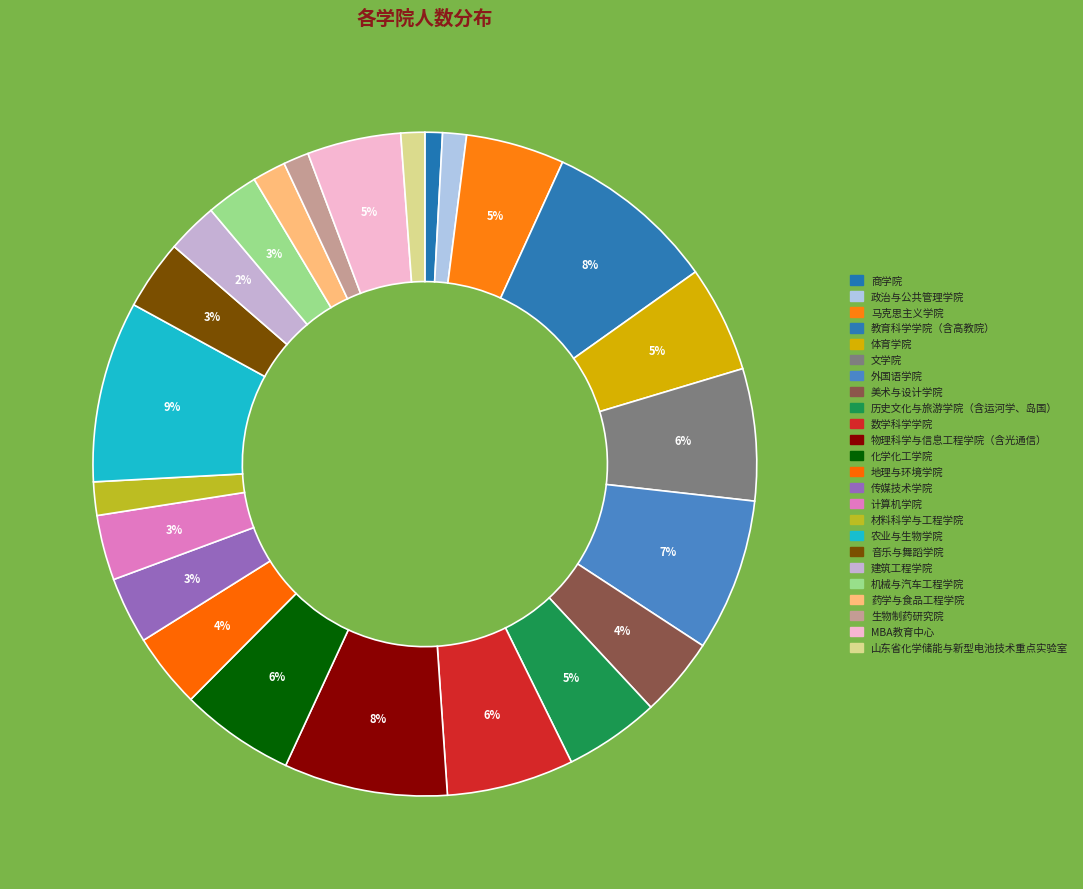

To the nearest percent, what is the difference between the 音乐与舞蹈学院 and 文学院 slice percentages?

3%